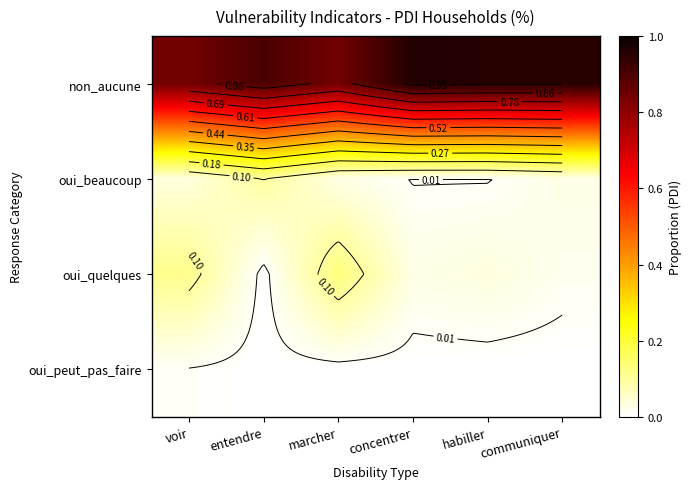

What is the average value of the oui_quelques series?

0.1